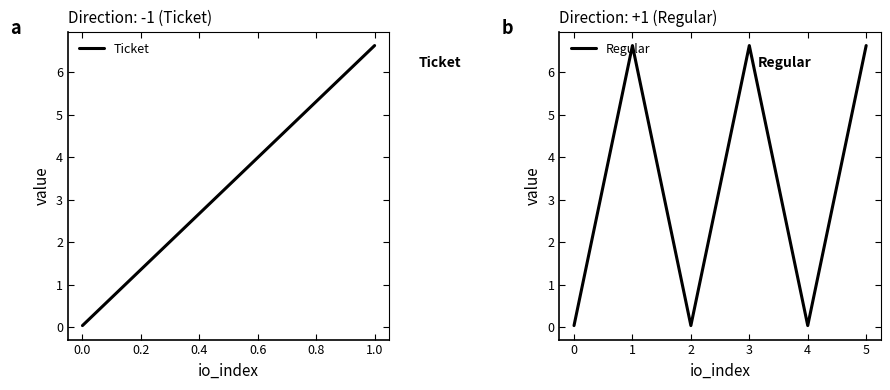

What are all the series names shown in the legend?

Ticket, Regular